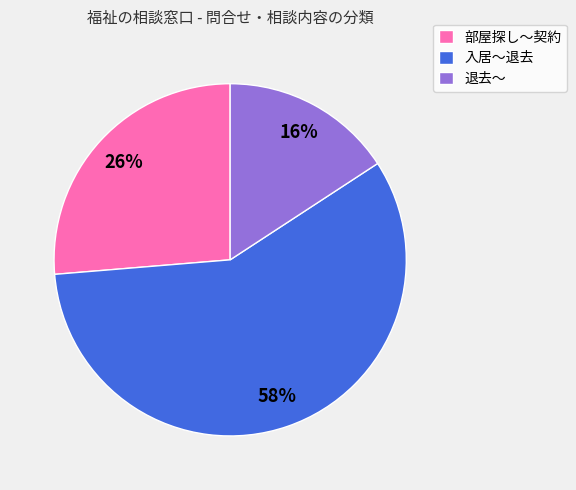

What is the smallest slice in the pie chart?

退去～